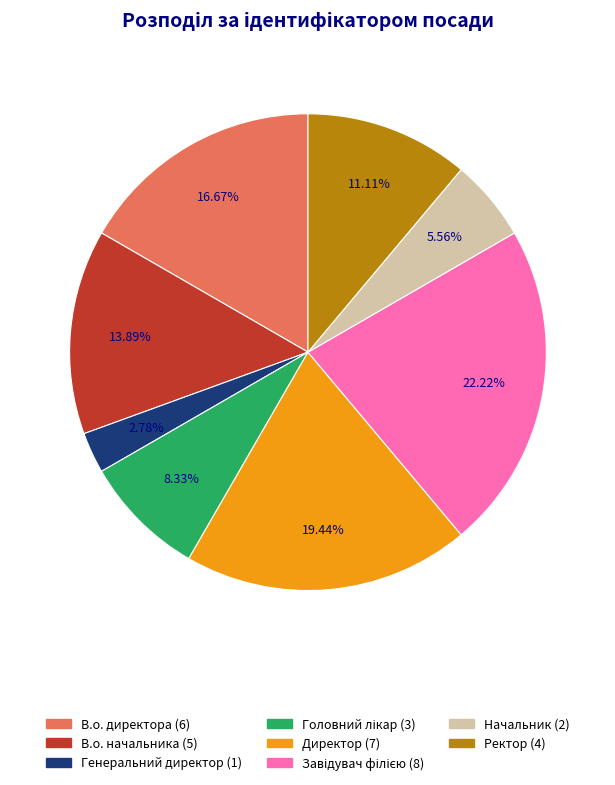

What portion of the pie excludes В.о. директора?

83.3%